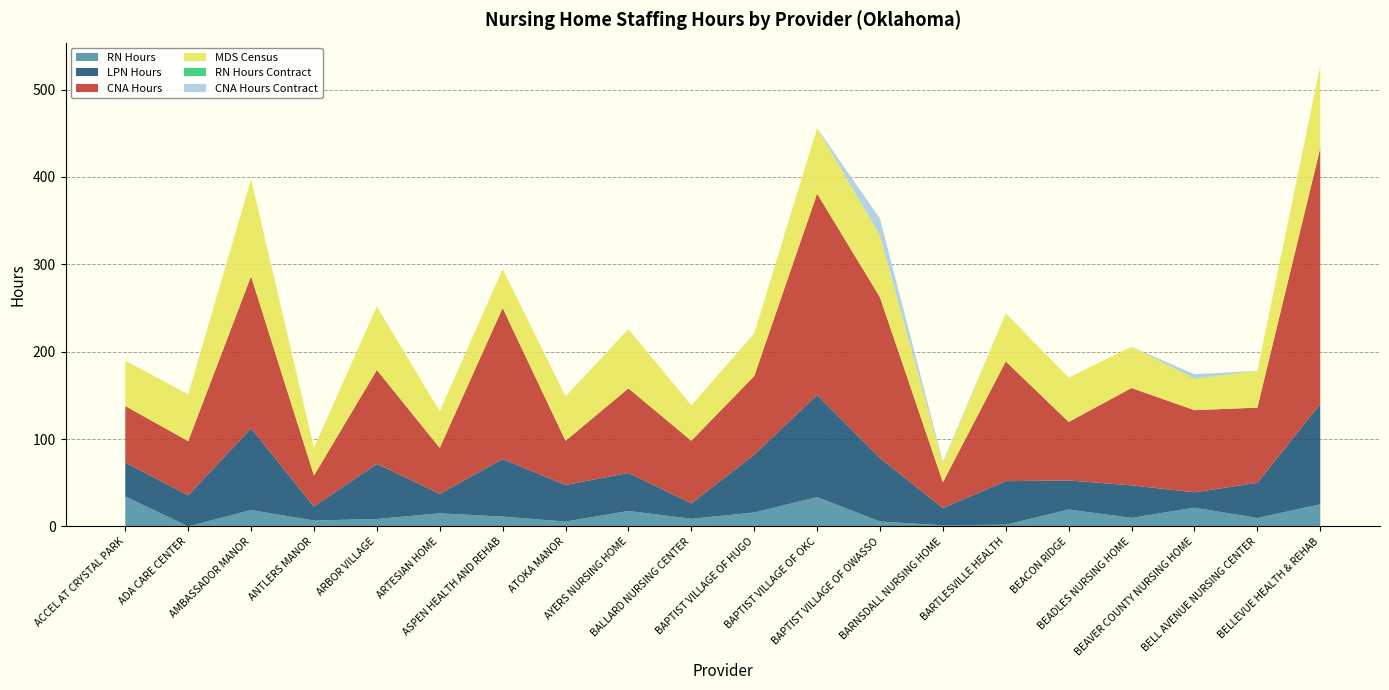

Reading left to right, transcribe all the data shown in this chart.

RN Hours: 34.2	0.0	18.7	6.7	8.5	14.9	11.2	5.5	17.6	8.7	15.8	33.5	5.6	1.2	2.0	19.3	9.7	21.4	9.6	25.3
LPN Hours: 38.9	35.5	93.5	16.0	63.0	22.3	65.8	41.9	43.5	17.7	66.2	116.9	72.5	19.7	49.8	33.3	37.2	17.6	40.2	114.7
CNA Hours: 64.7	62.1	174.1	35.5	107.5	52.5	172.9	50.5	96.8	71.7	90.0	230.5	184.1	29.5	137.1	67.0	111.4	94.0	86.1	293.0
MDS Census: 51.9	53.6	111.0	31.8	72.7	41.8	44.7	50.9	67.8	40.5	48.5	74.9	70.7	21.6	55.0	50.9	47.3	36.0	42.1	94.4
RN Hours Contract: 0.0	0.0	0.0	0.0	0.0	0.0	0.0	0.0	0.0	0.0	0.0	0.0	0.2	0.0	0.0	0.0	0.0	0.4	0.0	0.0
CNA Hours Contract: 0.0	0.0	0.1	0.0	0.0	0.0	0.0	0.0	0.0	0.0	0.2	0.0	19.3	1.8	0.0	0.0	0.0	4.7	0.0	0.0